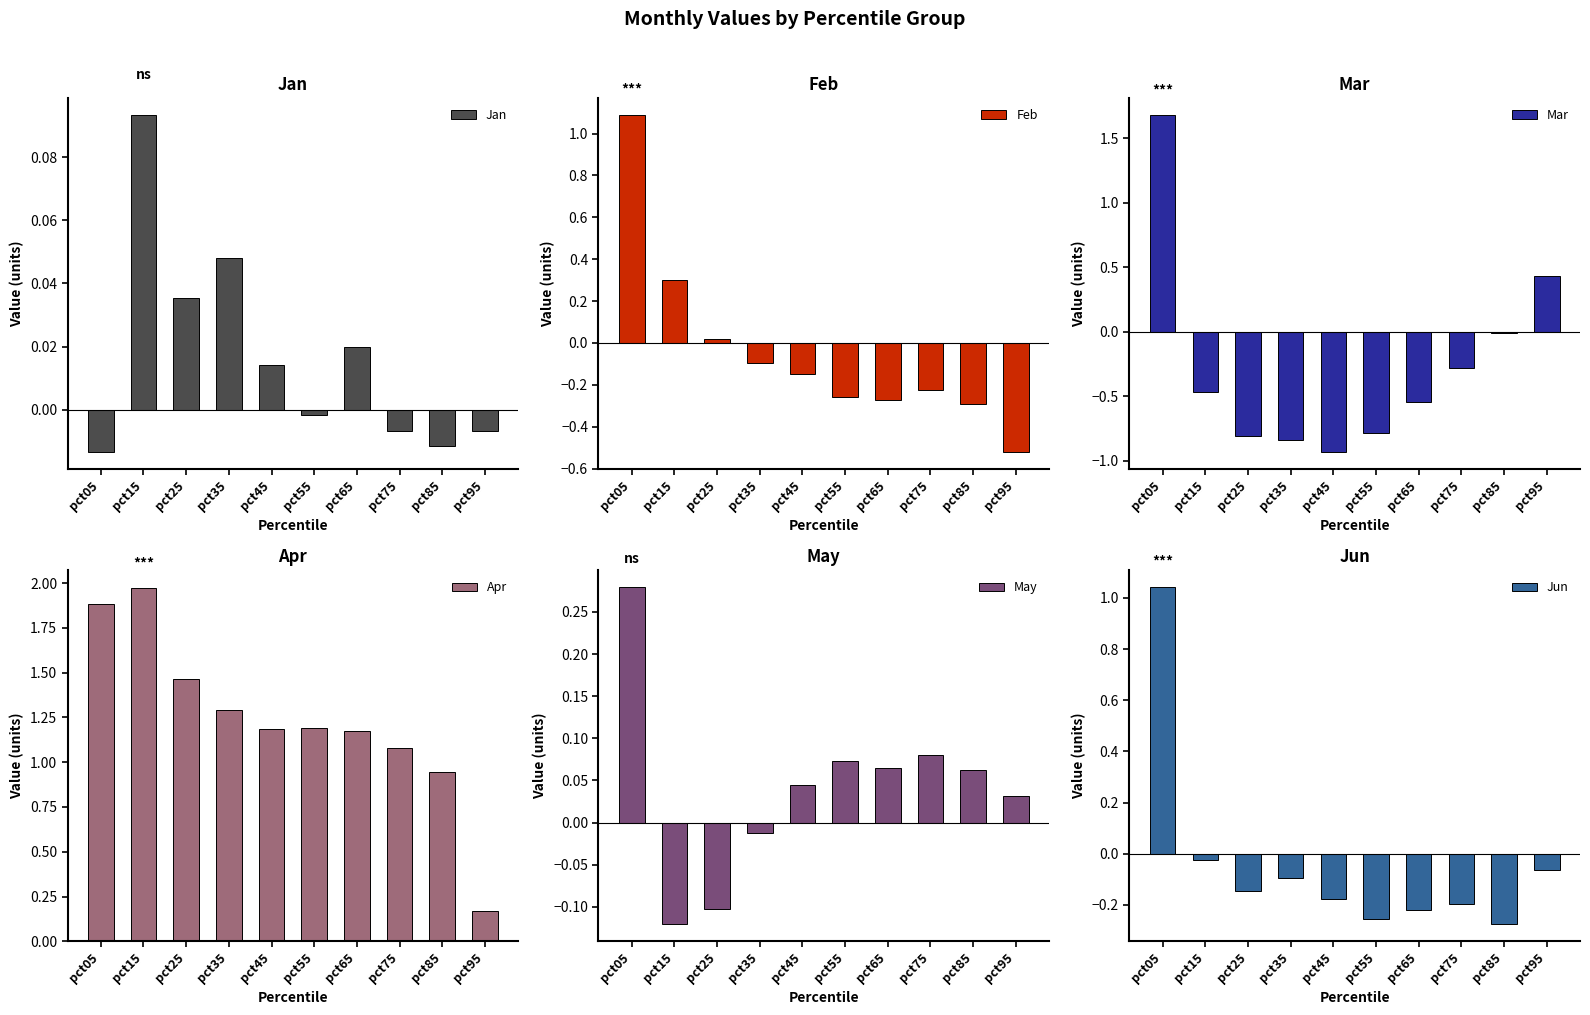

What is the difference between the Jun values at pct85 and pct05?

1.3